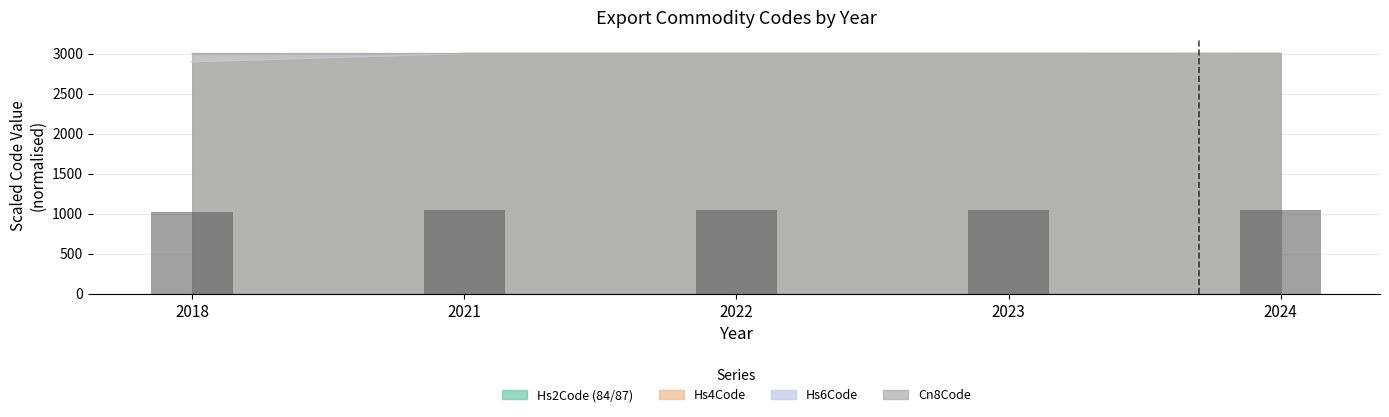

Between 2018 and 2022, which series saw the biggest shift?

Hs4Code